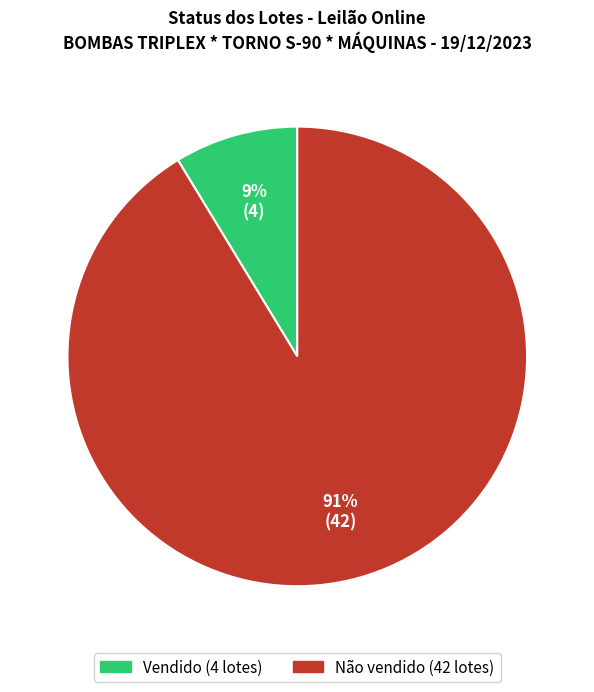

Count the number of slices in the pie.

2